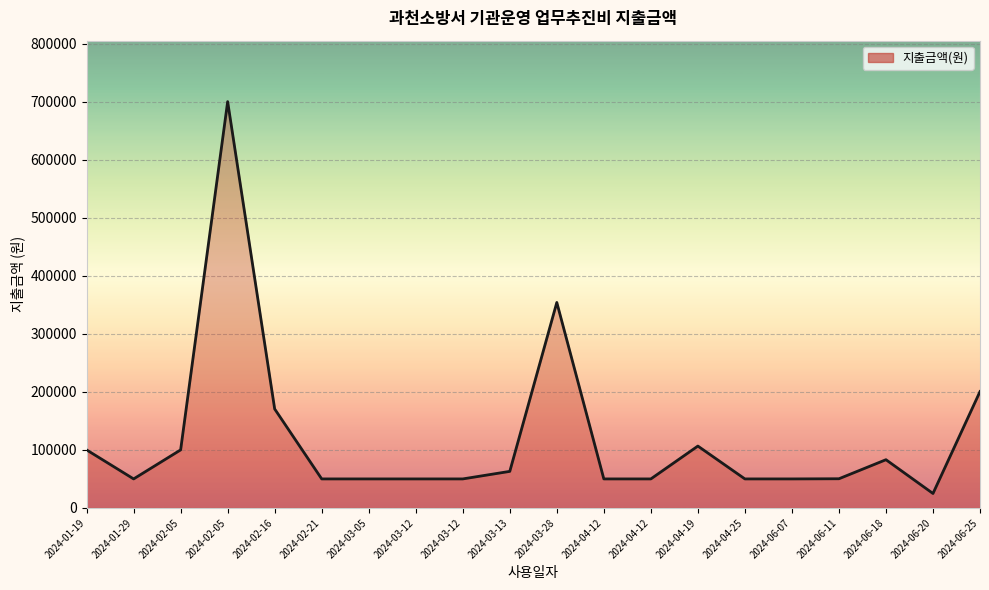

Rank the categories by value from highest to lowest.

2024-02-05, 2024-03-28, 2024-06-25, 2024-02-16, 2024-04-19, 2024-01-19, 2024-02-05, 2024-06-18, 2024-03-13, 2024-06-11, 2024-01-29, 2024-02-21, 2024-03-05, 2024-03-12, 2024-03-12, 2024-04-12, 2024-04-12, 2024-04-25, 2024-06-07, 2024-06-20